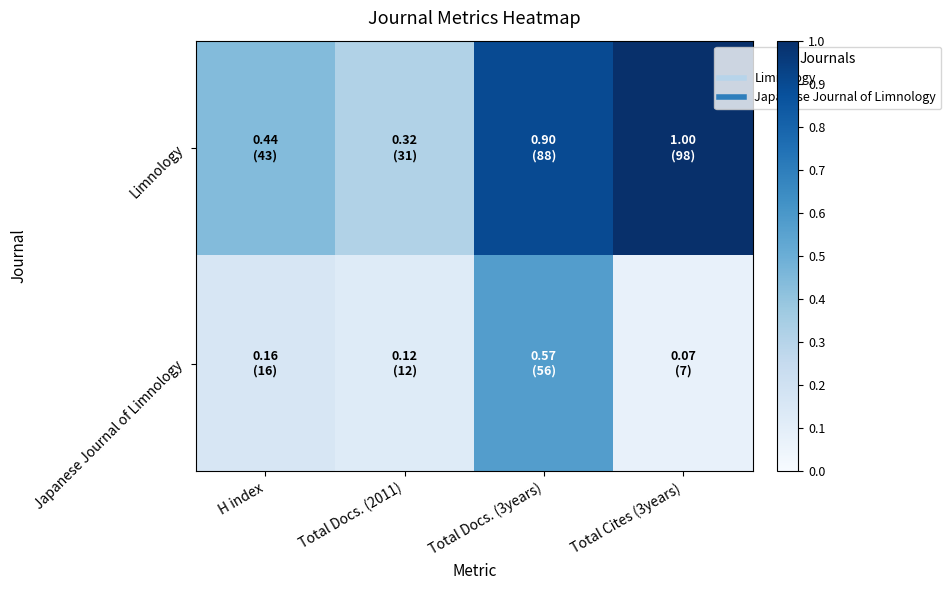

At how many categories does at least one series exceed 0?

4